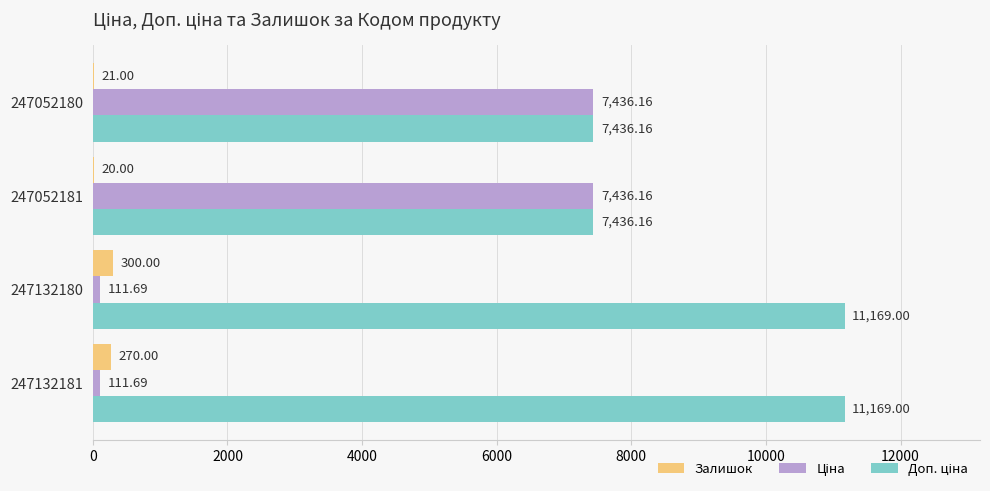

What is the total value across all series at 247052180?

14893.3